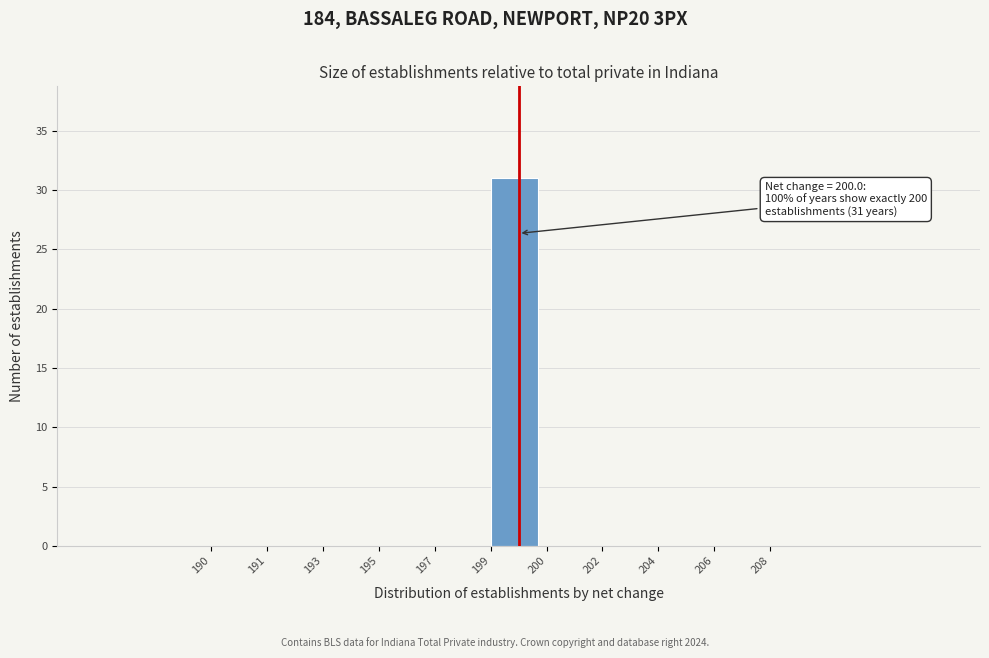

Reading left to right, extract all data points from this chart.

190=0	191=0	193=0	195=0	197=0	199=31	200=0	202=0	204=0	206=0	208=0